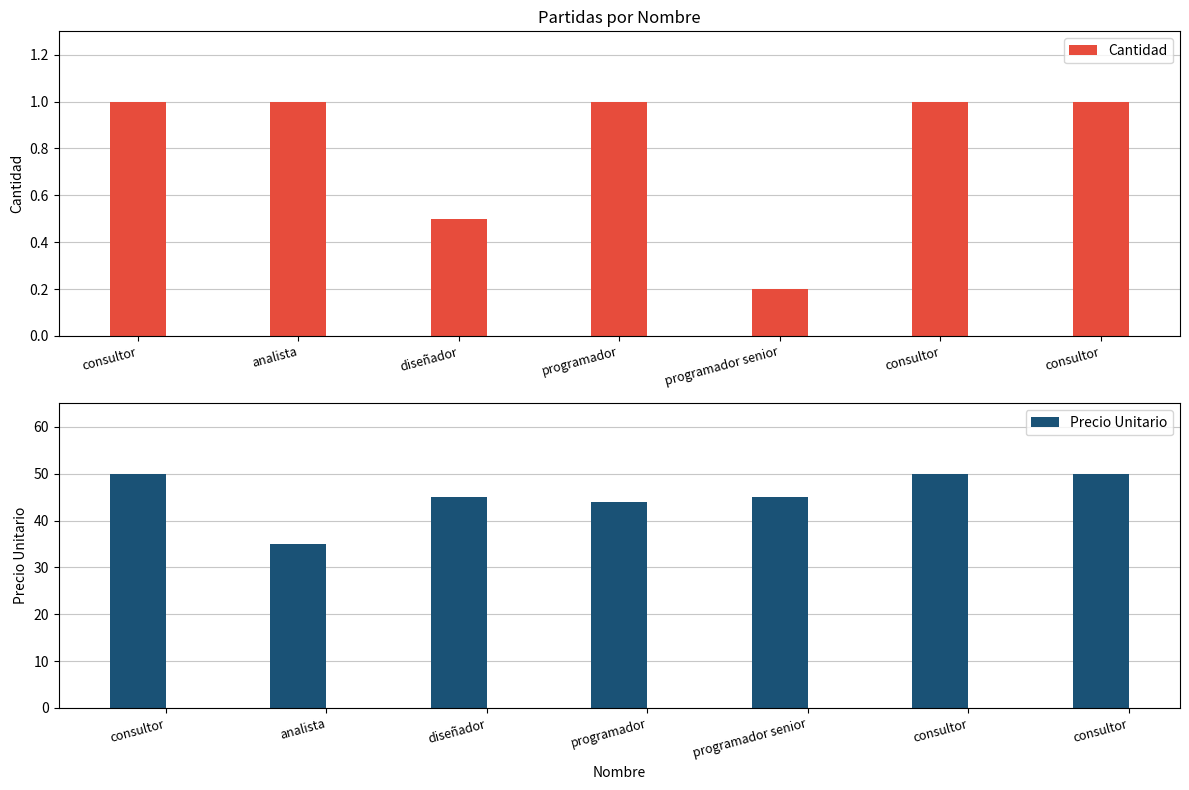

At consultor, list the series in order from smallest to largest.

Cantidad, Precio Unitario